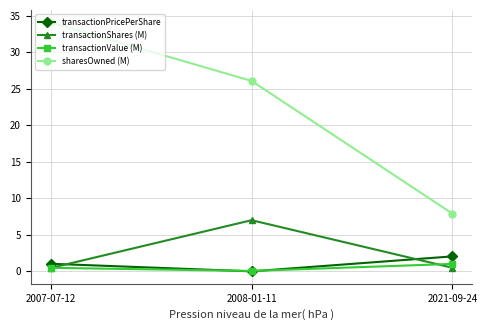

At how many categories does at least one series exceed 31?

1